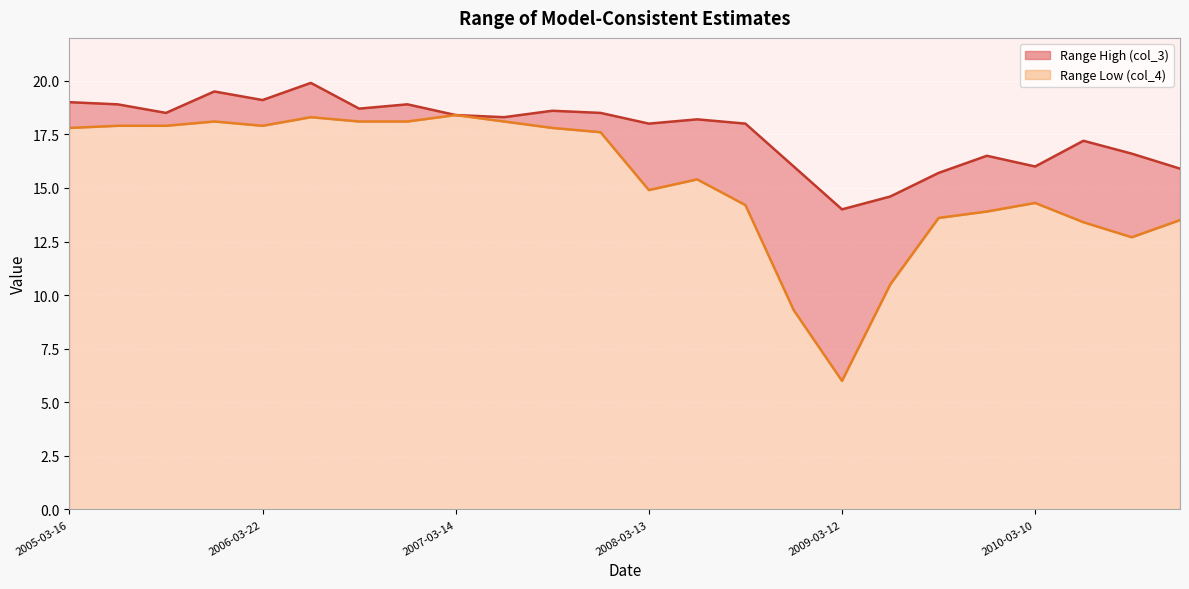

How many interior local peaks does the Range Low (col_4) series have?

5